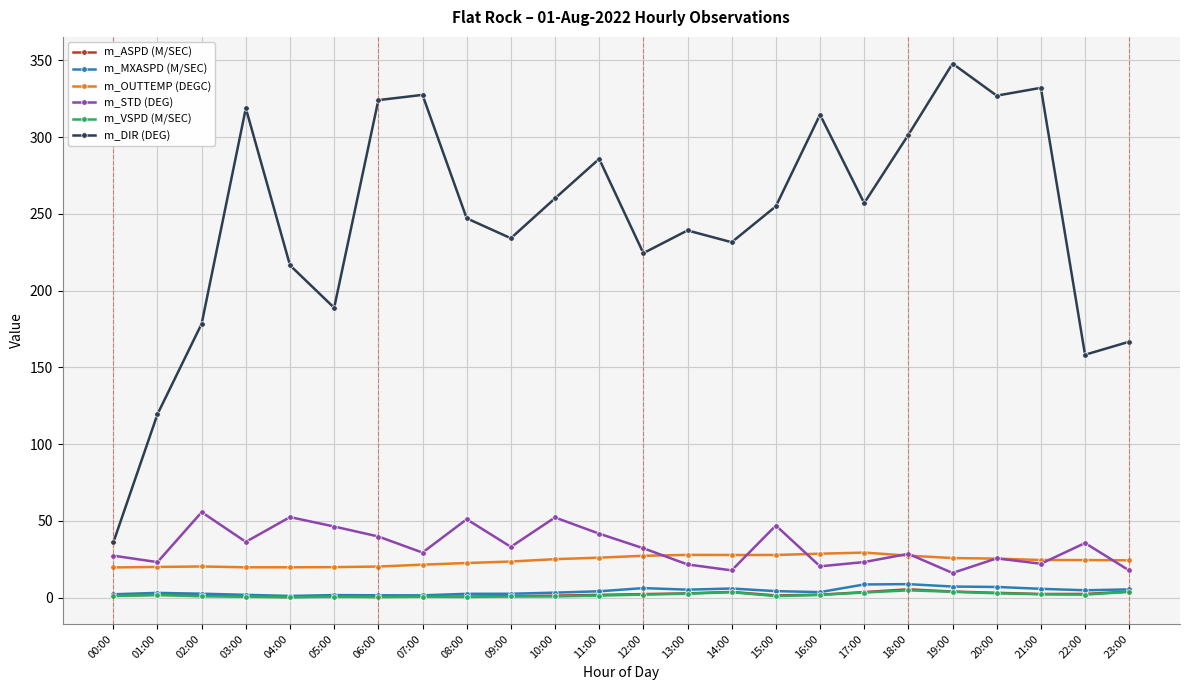

What is the total value across all series at 06:00?

386.4